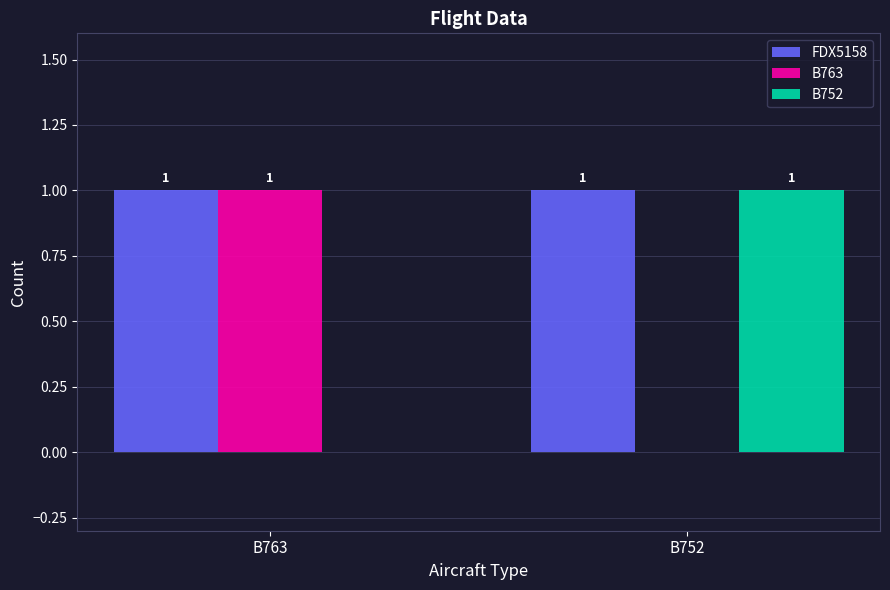

What is the spread (max minus min) of values at B763?

1